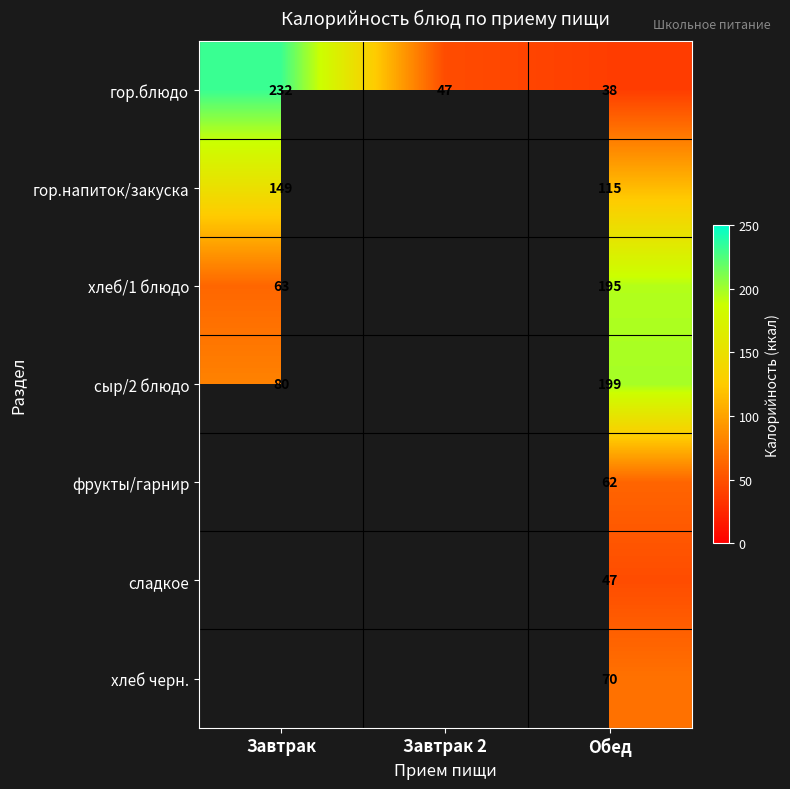

How many distinct data groups are displayed?

7